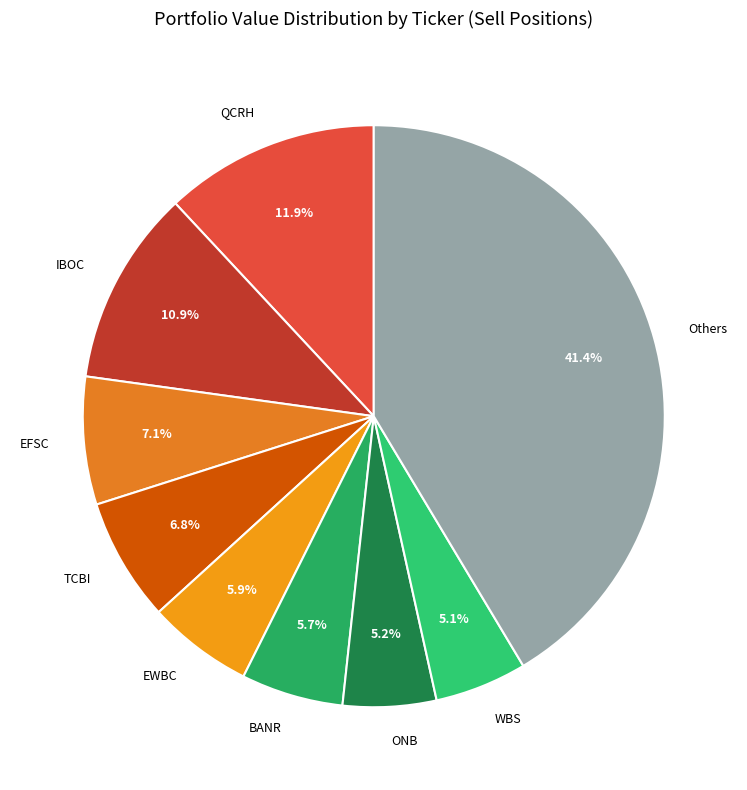

What is the largest slice in the pie chart?

Others